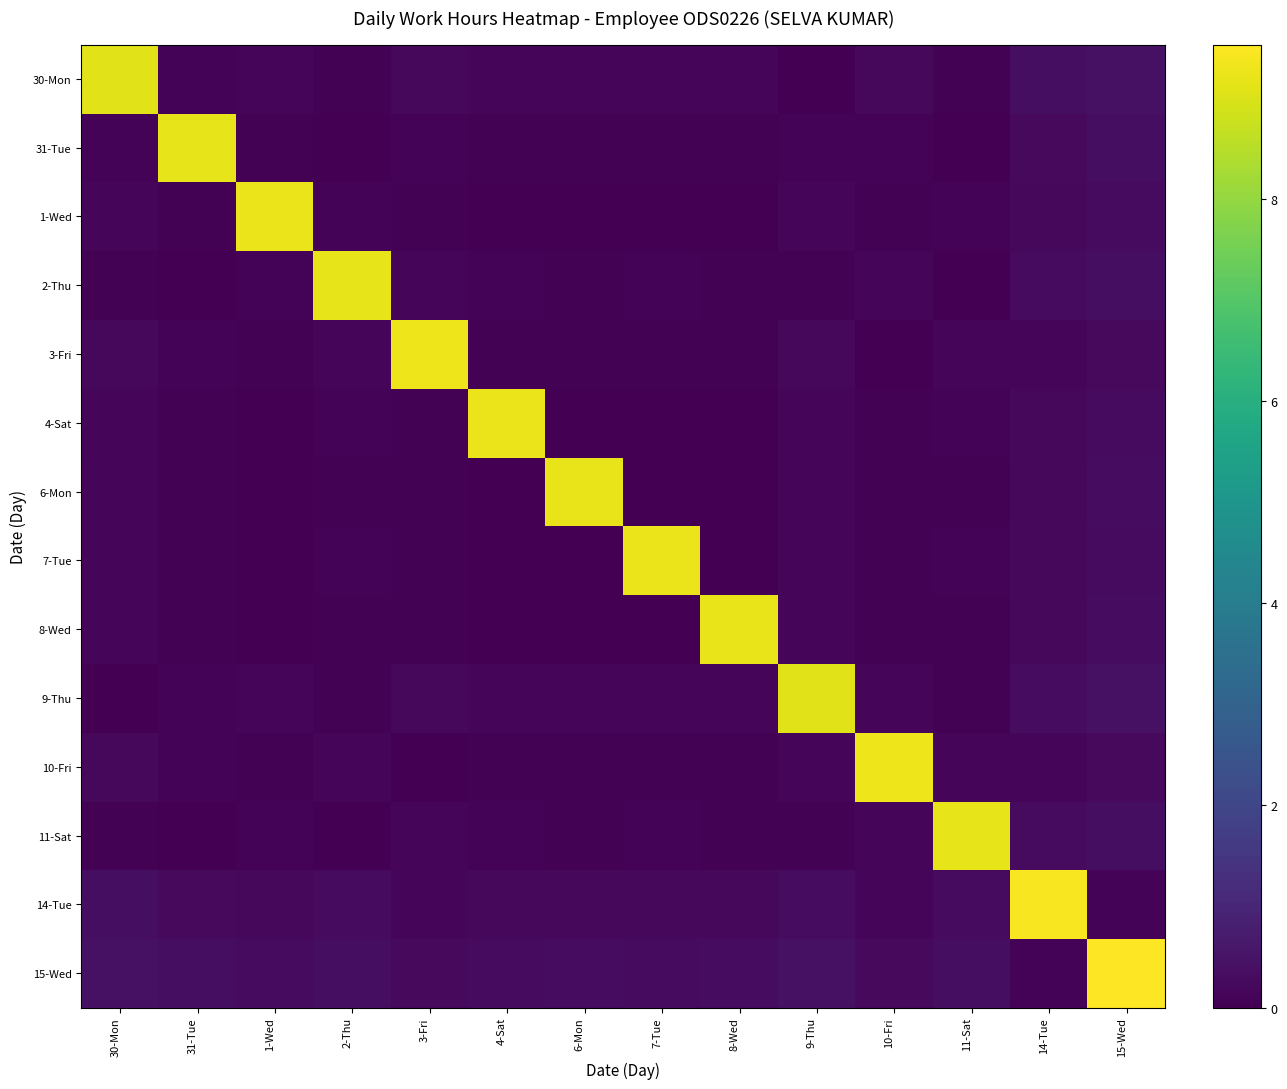

Reading left to right, transcribe all the data shown in this chart.

30-Mon: 30-Mon=9.1	31-Tue=0.1	1-Wed=0.2	2-Thu=0.1	3-Fri=0.2	4-Sat=0.2	6-Mon=0.1	7-Tue=0.1	8-Wed=0.1	9-Thu=0.0	10-Fri=0.2	11-Sat=0.1	14-Tue=0.3	15-Wed=0.4
31-Tue: 30-Mon=0.1	31-Tue=9.2	1-Wed=0.1	2-Thu=0.0	3-Fri=0.1	4-Sat=0.1	6-Mon=0.0	7-Tue=0.1	8-Wed=0.0	9-Thu=0.1	10-Fri=0.1	11-Sat=0.0	14-Tue=0.2	15-Wed=0.3
1-Wed: 30-Mon=0.2	31-Tue=0.1	1-Wed=9.2	2-Thu=0.1	3-Fri=0.1	4-Sat=0.0	6-Mon=0.0	7-Tue=0.0	8-Wed=0.0	9-Thu=0.1	10-Fri=0.0	11-Sat=0.1	14-Tue=0.2	15-Wed=0.3
2-Thu: 30-Mon=0.1	31-Tue=0.0	1-Wed=0.1	2-Thu=9.2	3-Fri=0.1	4-Sat=0.1	6-Mon=0.1	7-Tue=0.1	8-Wed=0.1	9-Thu=0.1	10-Fri=0.1	11-Sat=0.0	14-Tue=0.3	15-Wed=0.4
3-Fri: 30-Mon=0.2	31-Tue=0.1	1-Wed=0.1	2-Thu=0.1	3-Fri=9.3	4-Sat=0.1	6-Mon=0.1	7-Tue=0.1	8-Wed=0.1	9-Thu=0.2	10-Fri=0.0	11-Sat=0.1	14-Tue=0.1	15-Wed=0.2
4-Sat: 30-Mon=0.2	31-Tue=0.1	1-Wed=0.0	2-Thu=0.1	3-Fri=0.1	4-Sat=9.2	6-Mon=0.0	7-Tue=0.0	8-Wed=0.0	9-Thu=0.1	10-Fri=0.0	11-Sat=0.1	14-Tue=0.2	15-Wed=0.3
6-Mon: 30-Mon=0.1	31-Tue=0.0	1-Wed=0.0	2-Thu=0.1	3-Fri=0.1	4-Sat=0.0	6-Mon=9.2	7-Tue=0.0	8-Wed=0.0	9-Thu=0.1	10-Fri=0.1	11-Sat=0.1	14-Tue=0.2	15-Wed=0.3
7-Tue: 30-Mon=0.1	31-Tue=0.1	1-Wed=0.0	2-Thu=0.1	3-Fri=0.1	4-Sat=0.0	6-Mon=0.0	7-Tue=9.2	8-Wed=0.0	9-Thu=0.1	10-Fri=0.0	11-Sat=0.1	14-Tue=0.2	15-Wed=0.3
8-Wed: 30-Mon=0.1	31-Tue=0.0	1-Wed=0.0	2-Thu=0.1	3-Fri=0.1	4-Sat=0.0	6-Mon=0.0	7-Tue=0.0	8-Wed=9.2	9-Thu=0.1	10-Fri=0.1	11-Sat=0.1	14-Tue=0.2	15-Wed=0.3
9-Thu: 30-Mon=0.0	31-Tue=0.1	1-Wed=0.1	2-Thu=0.1	3-Fri=0.2	4-Sat=0.1	6-Mon=0.1	7-Tue=0.1	8-Wed=0.1	9-Thu=9.1	10-Fri=0.2	11-Sat=0.1	14-Tue=0.3	15-Wed=0.4
10-Fri: 30-Mon=0.2	31-Tue=0.1	1-Wed=0.0	2-Thu=0.1	3-Fri=0.0	4-Sat=0.0	6-Mon=0.1	7-Tue=0.0	8-Wed=0.1	9-Thu=0.2	10-Fri=9.3	11-Sat=0.1	14-Tue=0.2	15-Wed=0.2
11-Sat: 30-Mon=0.1	31-Tue=0.0	1-Wed=0.1	2-Thu=0.0	3-Fri=0.1	4-Sat=0.1	6-Mon=0.1	7-Tue=0.1	8-Wed=0.1	9-Thu=0.1	10-Fri=0.1	11-Sat=9.2	14-Tue=0.3	15-Wed=0.4
14-Tue: 30-Mon=0.3	31-Tue=0.2	1-Wed=0.2	2-Thu=0.3	3-Fri=0.1	4-Sat=0.2	6-Mon=0.2	7-Tue=0.2	8-Wed=0.2	9-Thu=0.3	10-Fri=0.2	11-Sat=0.3	14-Tue=9.4	15-Wed=0.1
15-Wed: 30-Mon=0.4	31-Tue=0.3	1-Wed=0.3	2-Thu=0.4	3-Fri=0.2	4-Sat=0.3	6-Mon=0.3	7-Tue=0.3	8-Wed=0.3	9-Thu=0.4	10-Fri=0.2	11-Sat=0.4	14-Tue=0.1	15-Wed=9.5